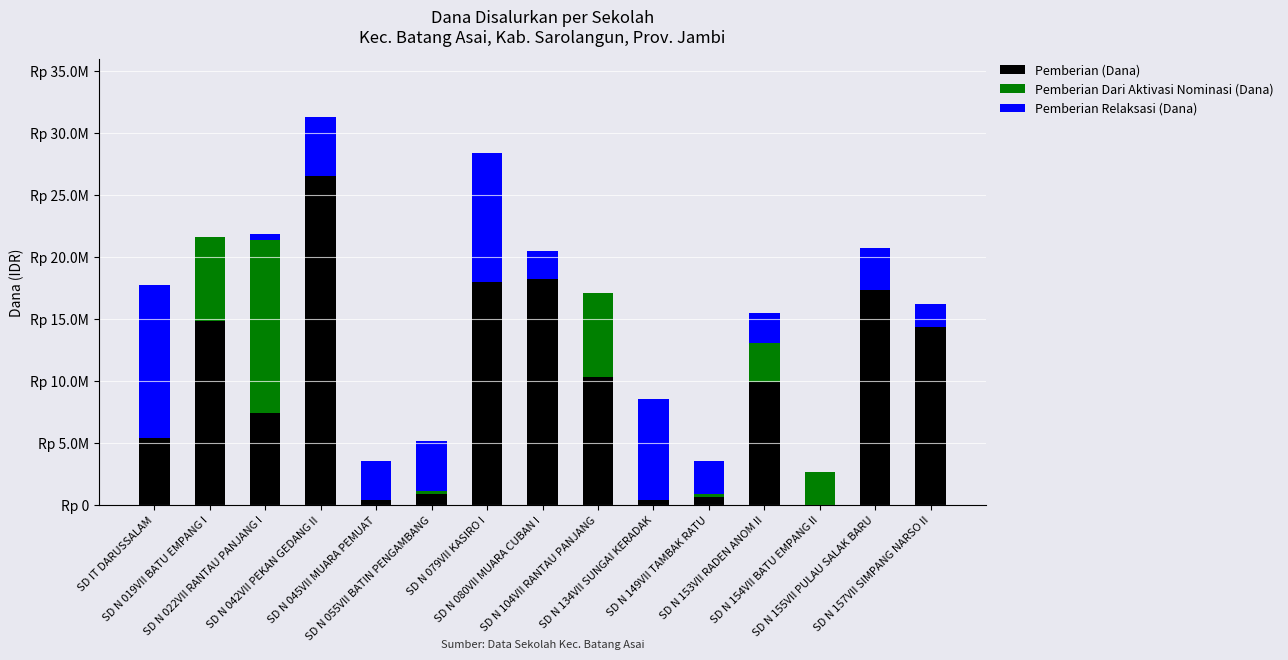

What is the label of the 14th bar from the right?

SD N 019VII BATU EMPANG I